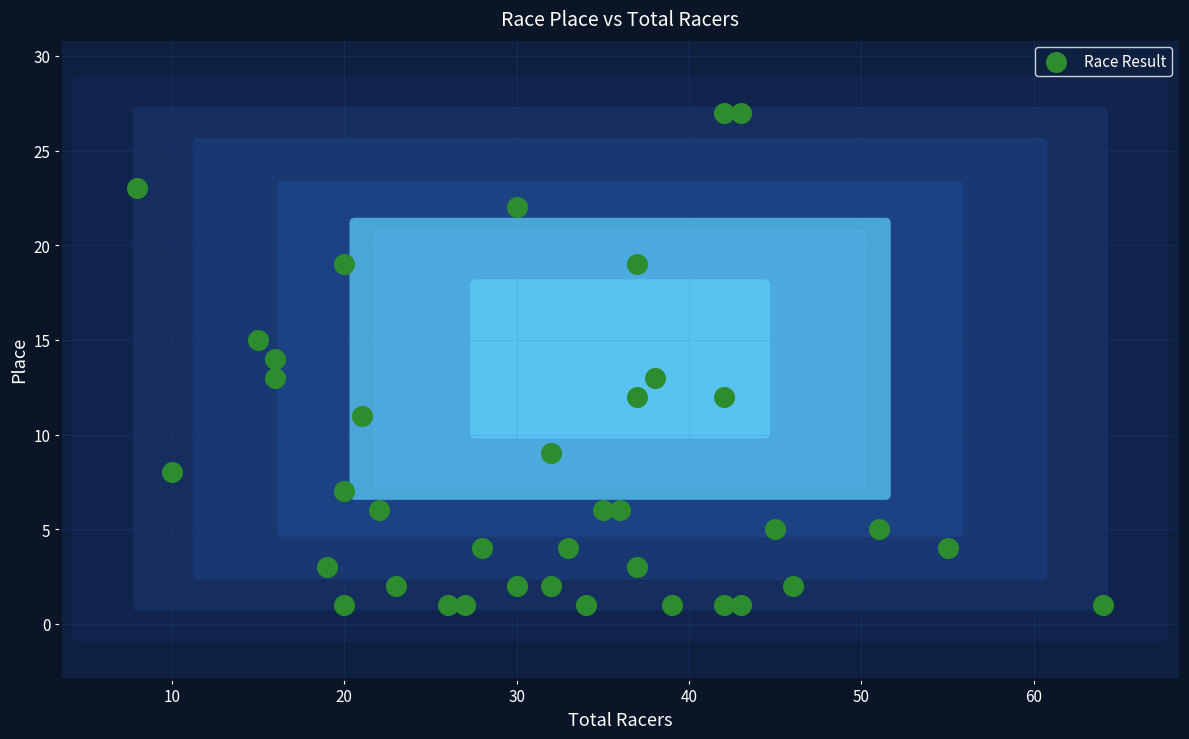

What is the range of X values (max minus min)?

56